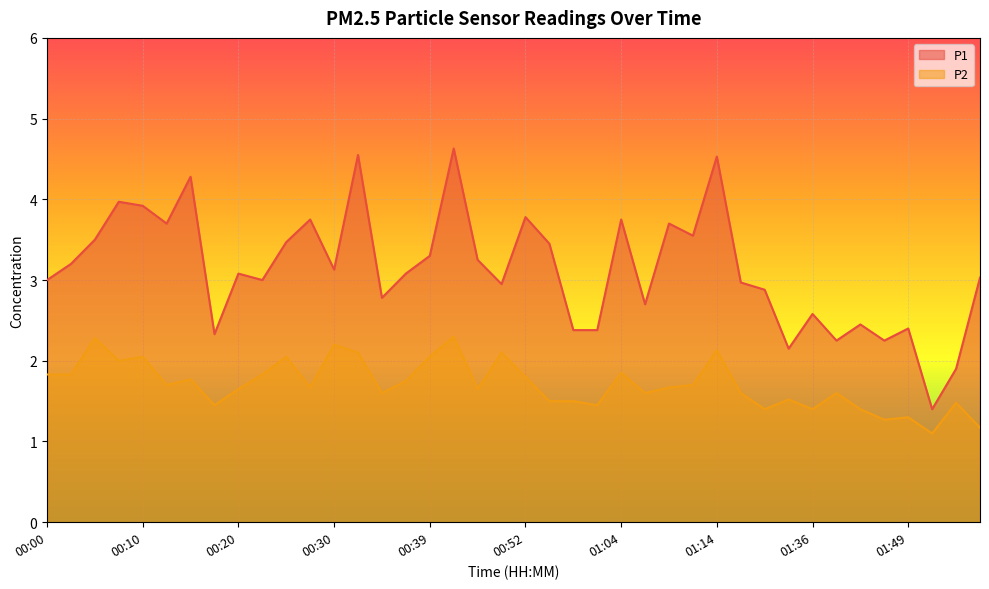

True or false: P1 and P2 intersect in this chart.

False